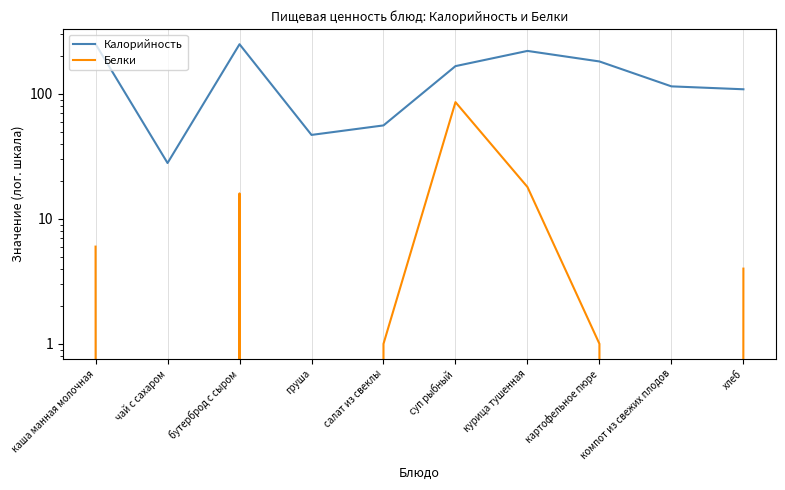

What is the difference between the highest and lowest values at каша манная молочная?

245